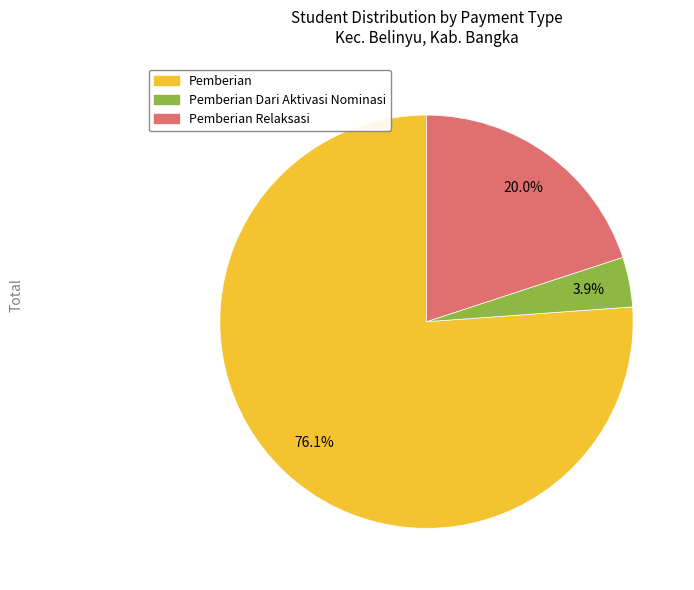

Count the number of slices in the pie.

3